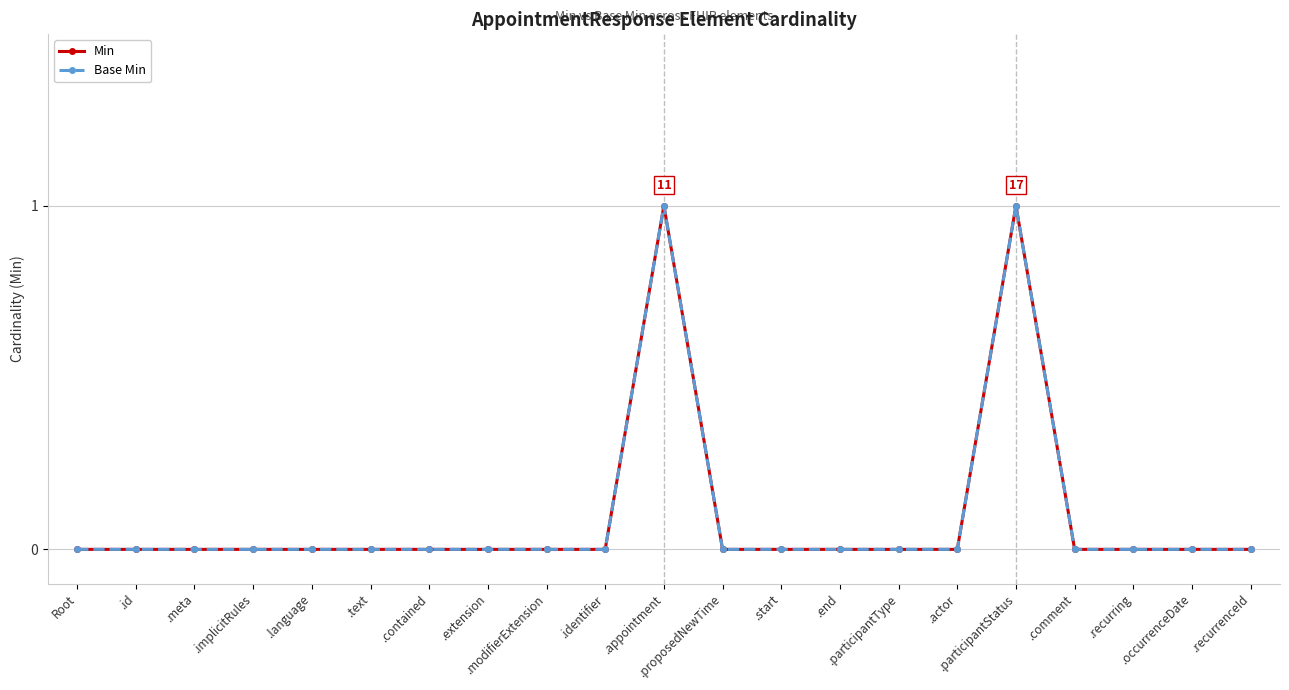

Does the chart have visible grid lines?

Yes